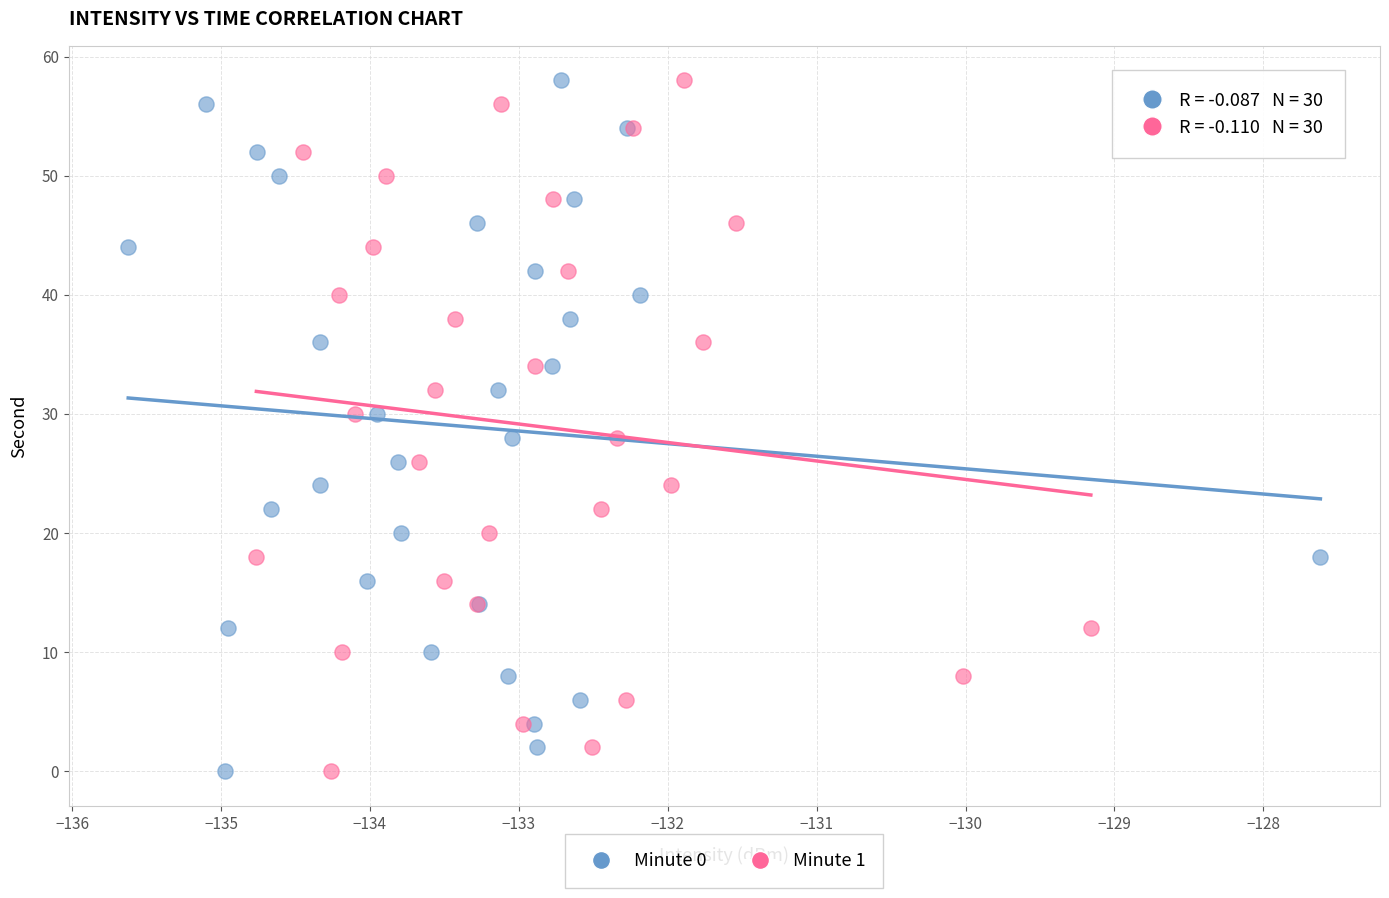

What are all the series names shown in the legend?

Minute 0, Minute 1